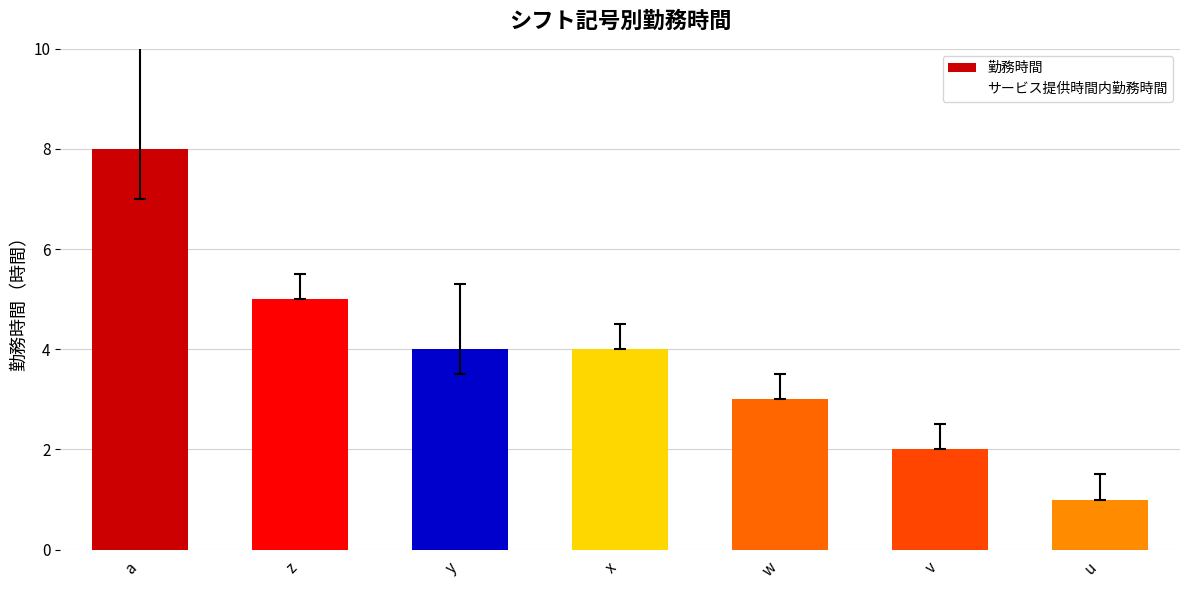

Does the chart contain any negative values?

No